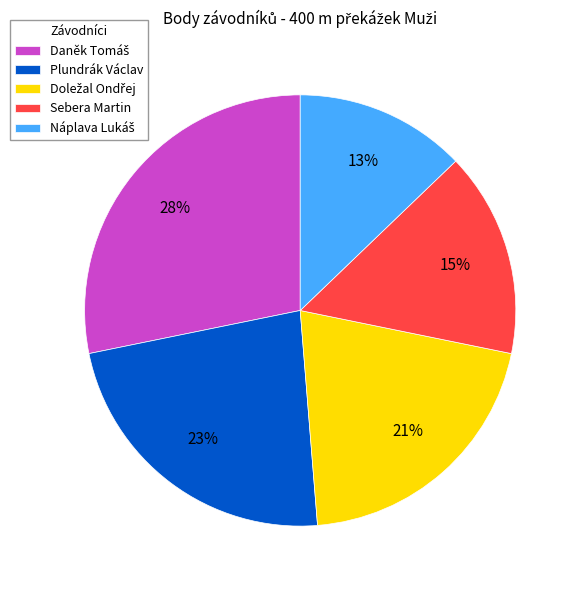

Does Plundrák Václav account for over 50% of the chart?

No